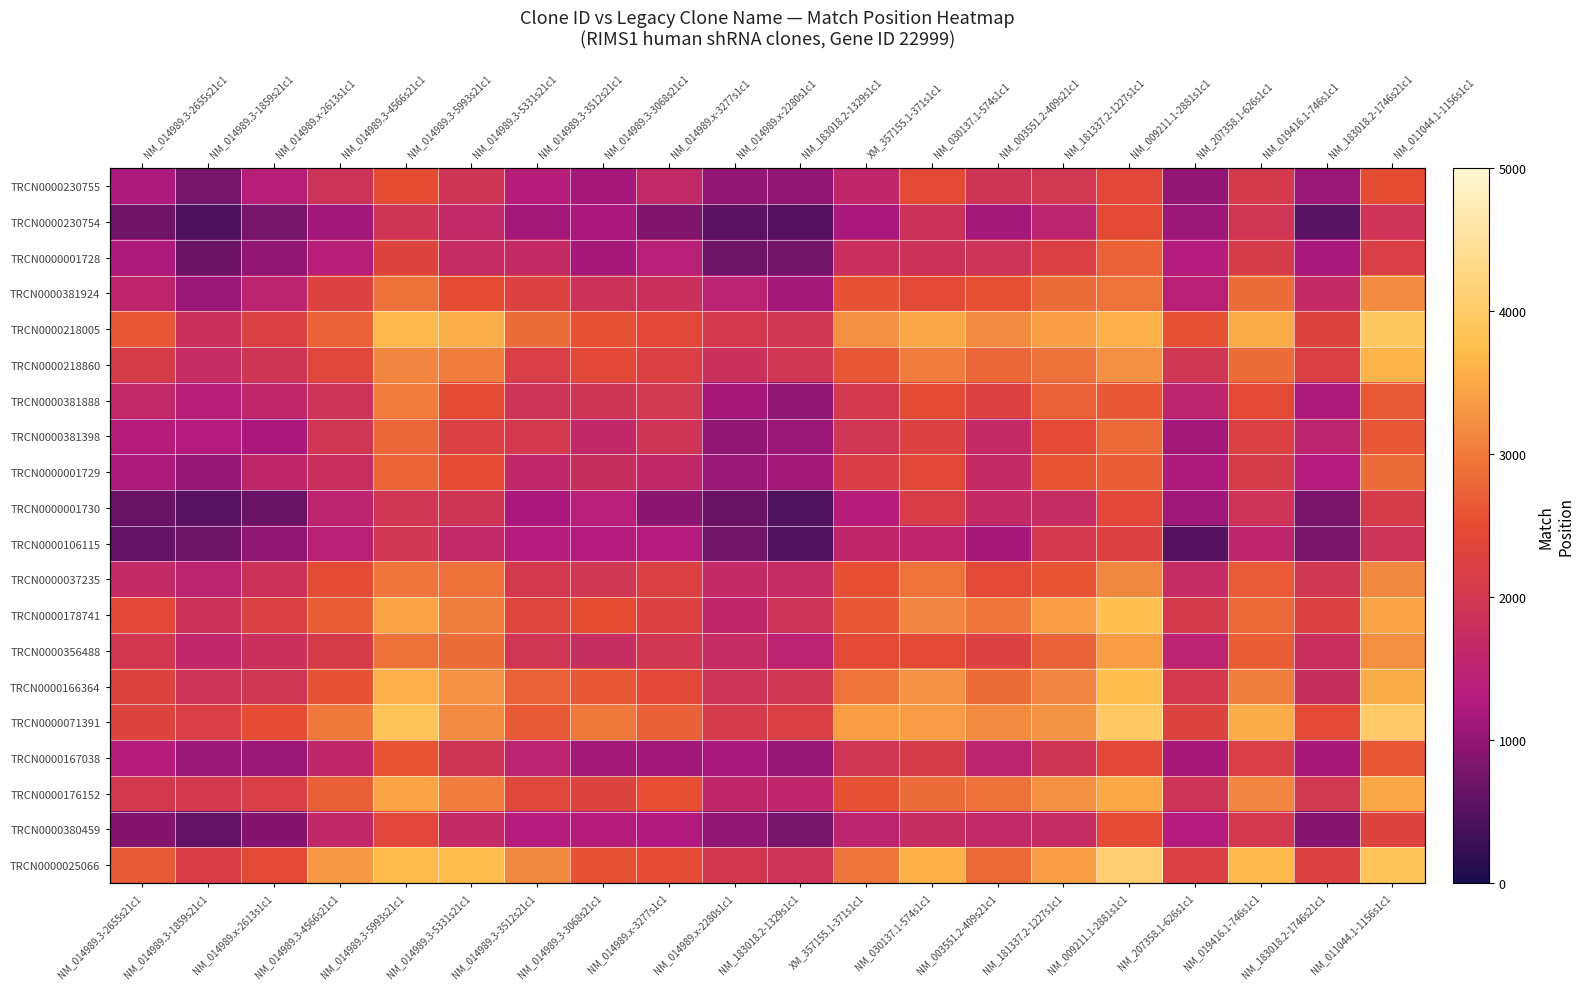

Which series has the largest total across all categories?

TRCN0000071391